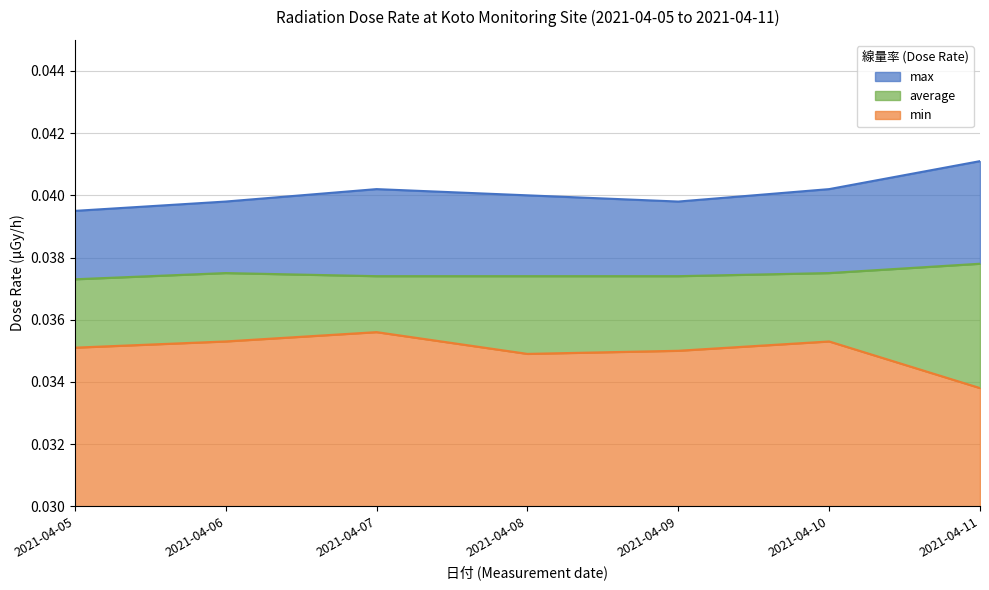

Which series has the largest range (max minus min)?

min